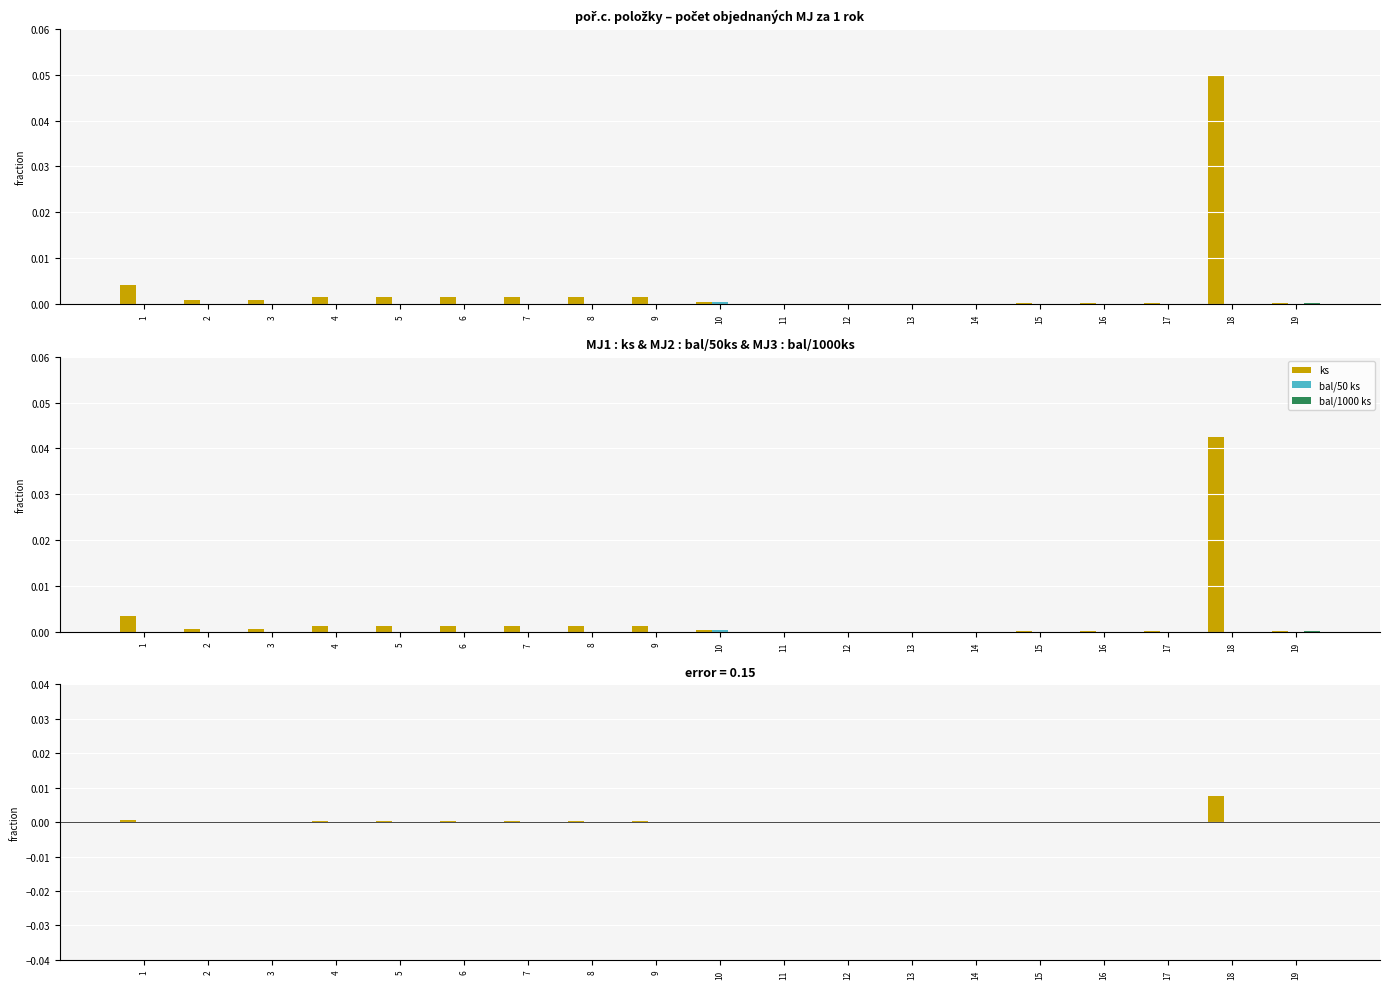

Where is bal/50 ks nearest to the value 0?

1